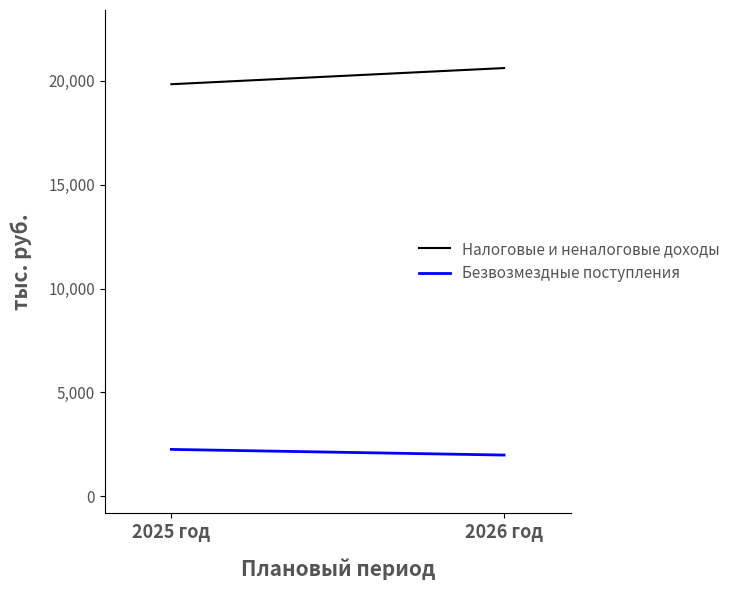

Reading left to right, list all the values displayed in this chart.

Налоговые и неналоговые доходы: 19837.2	20615.7
Безвозмездные поступления: 2254.4	1982.3